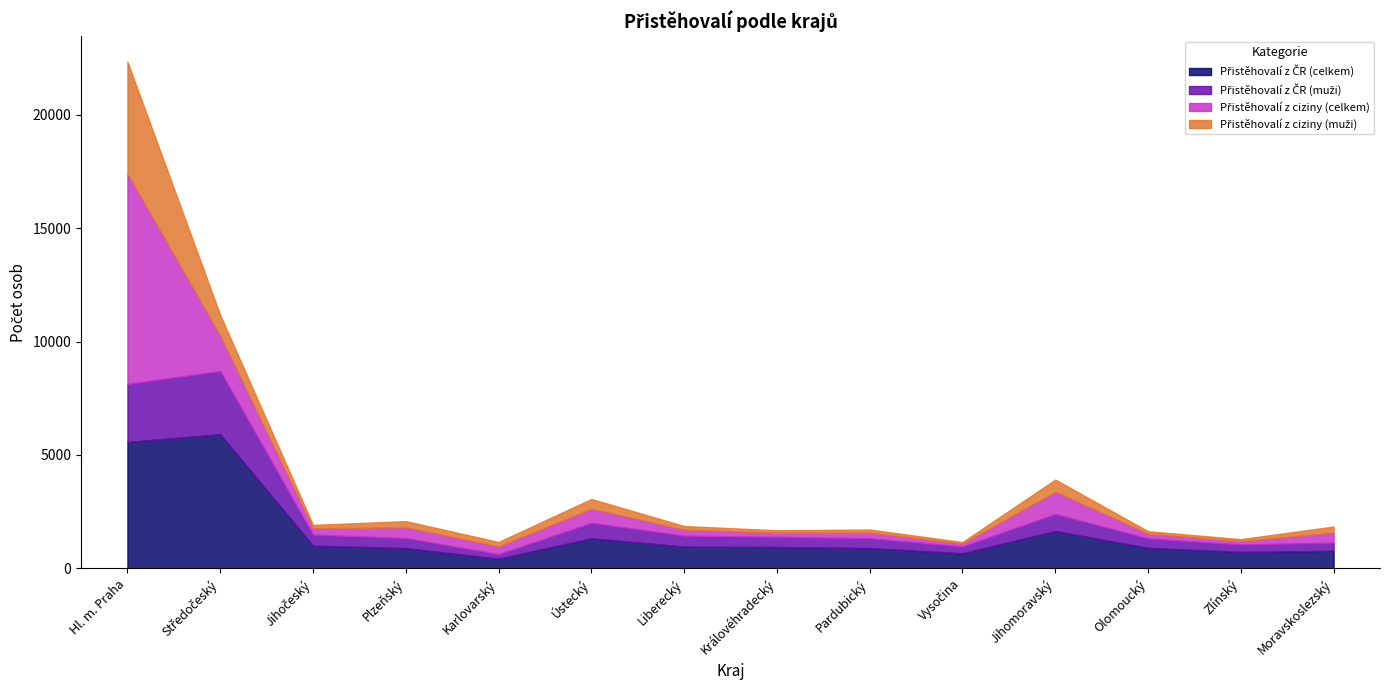

What is the total value across all series at Karlovarský?

1162